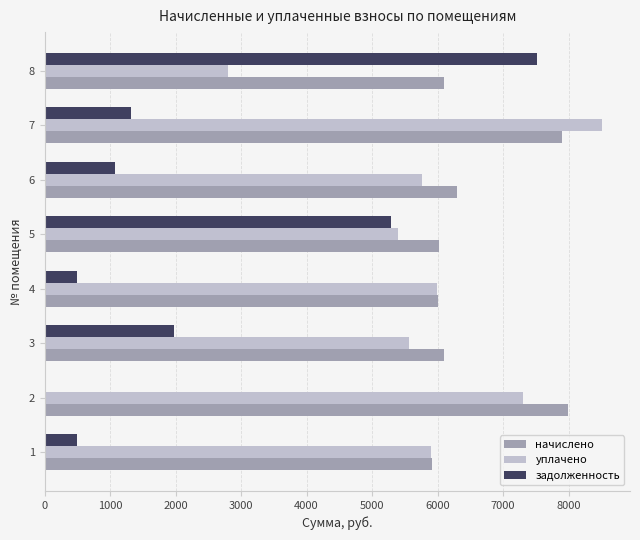

What is the sum of all задолженность values?

18173.3